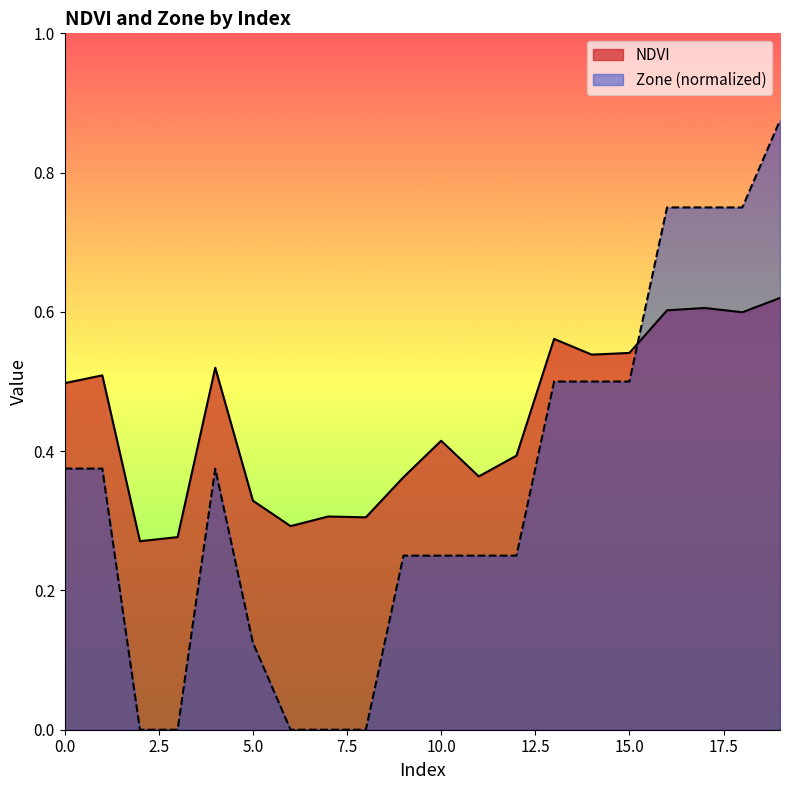

Does the chart have visible grid lines?

No